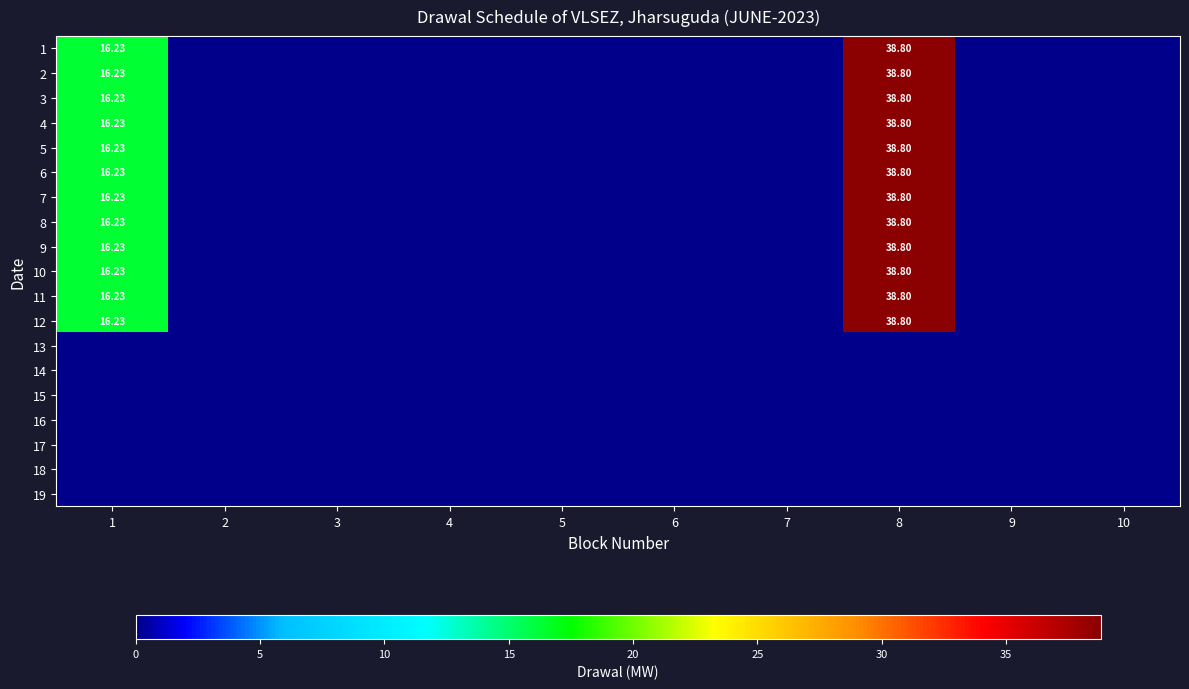

What is the sum of all 12 values?

55.0